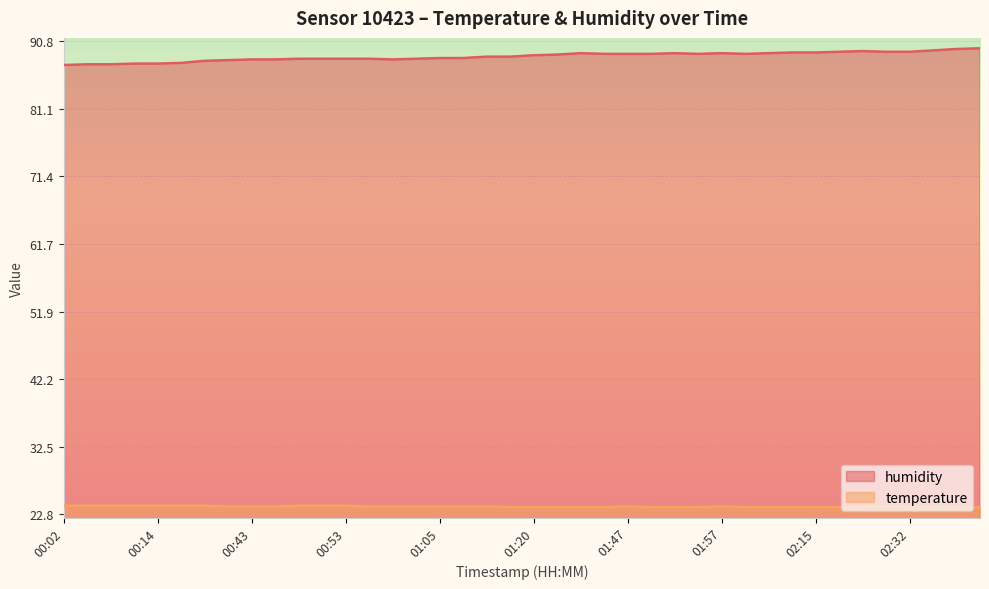

What value does the temperature series have at 00:53?

24.0